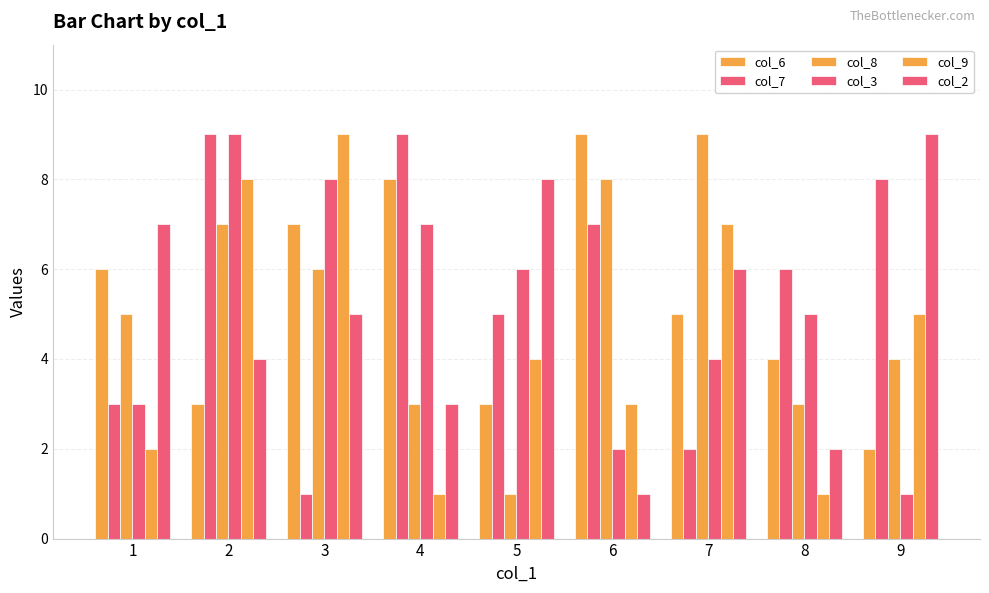

Count the number of categories in the chart.

9